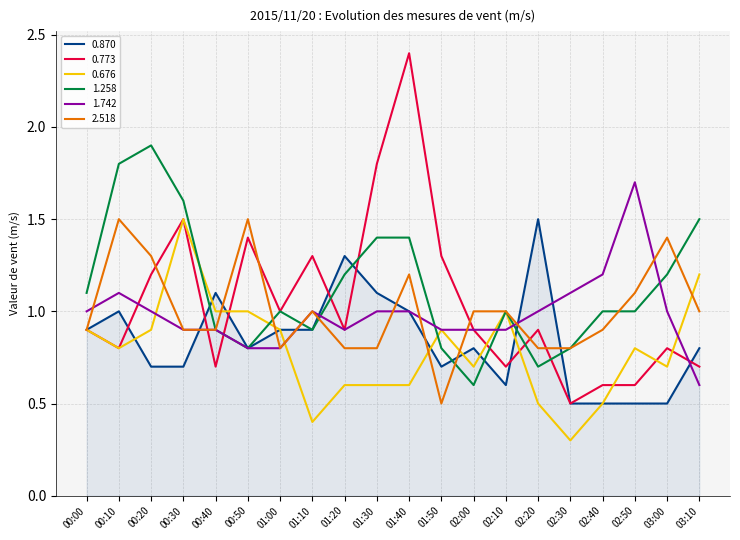

What is the highest value of the 2.518 series?

1.5